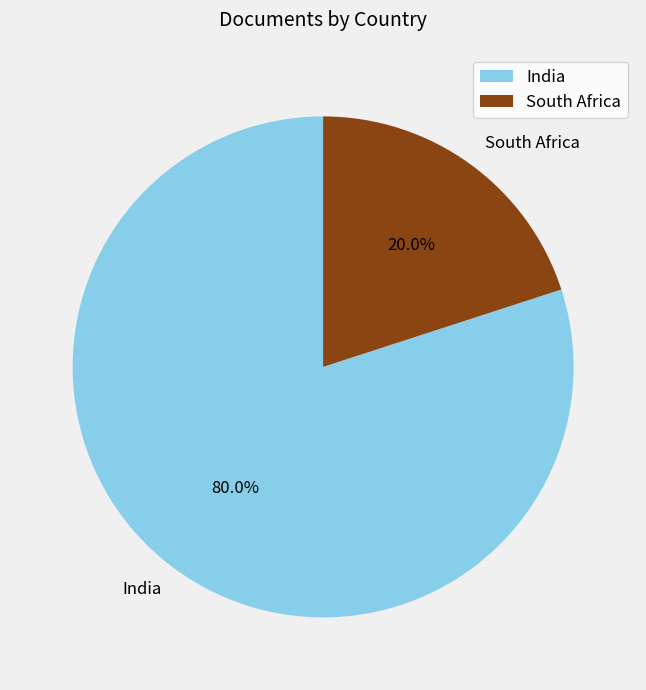

How many segments does this pie chart have?

2